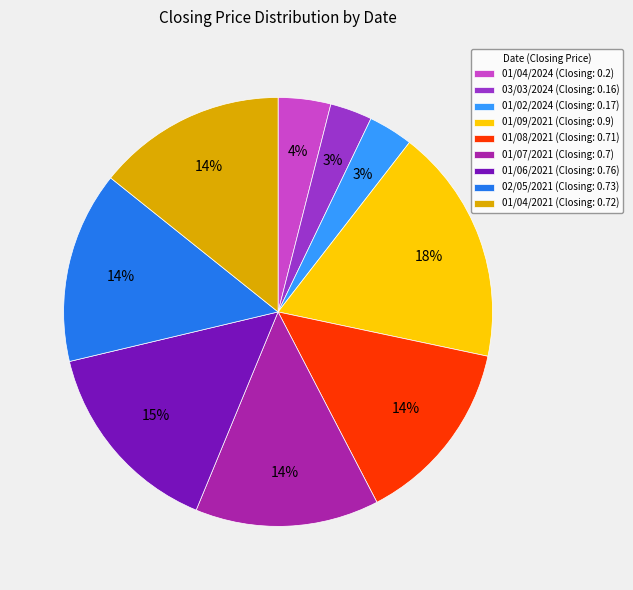

Is the sum of 01/07/2021 (Closing: 0.7) and 02/05/2021 (Closing: 0.73) greater than half?

No